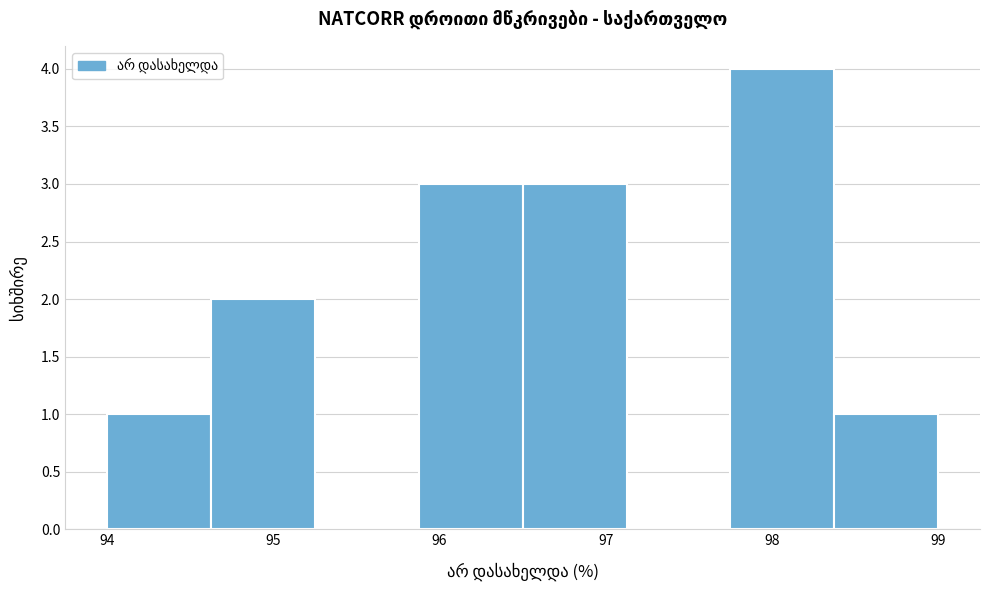

How tall is the bar that spans 94.6 to 95.3 on the x-axis? Neither the bar edges nor the heights are printed on the chart, so give them approximately, as read against the axes.

2